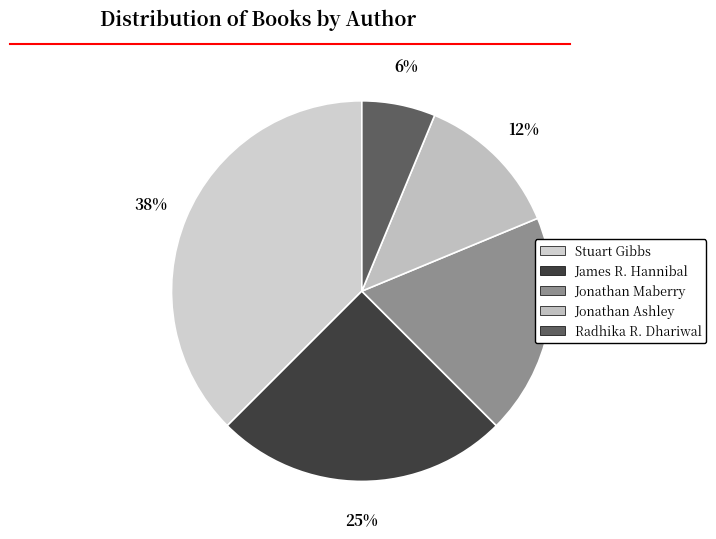

To the nearest percent, what is the average slice percentage?

20%